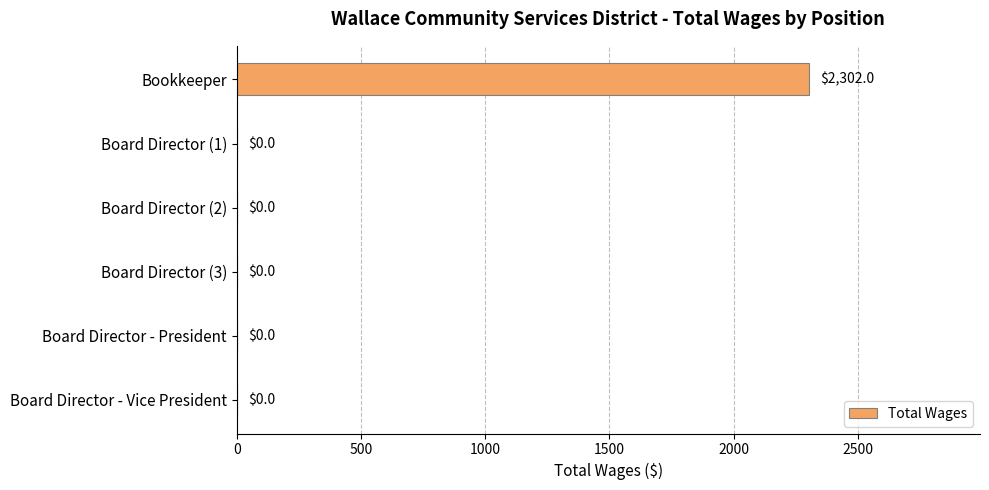

Which label corresponds to the largest value in the chart?

Bookkeeper